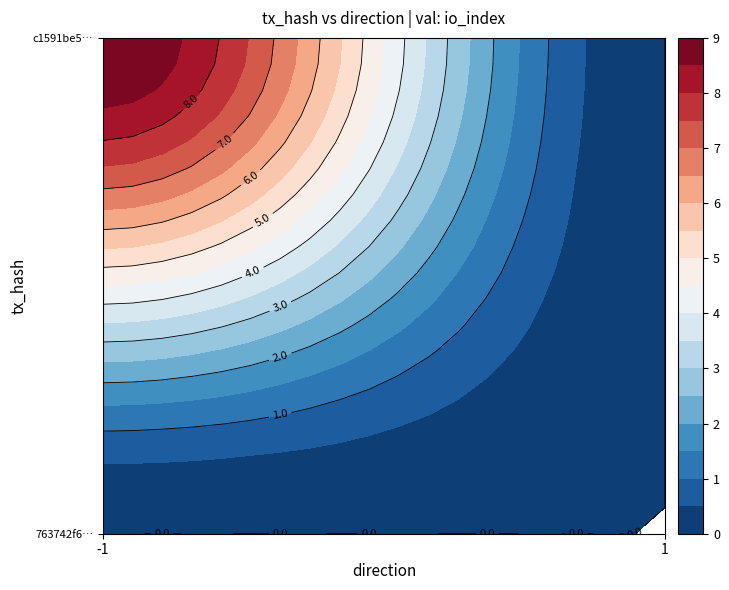

Which series has the widest spread of values?

c1591be5b99ade87c5367ea323a1b9f10caef5b